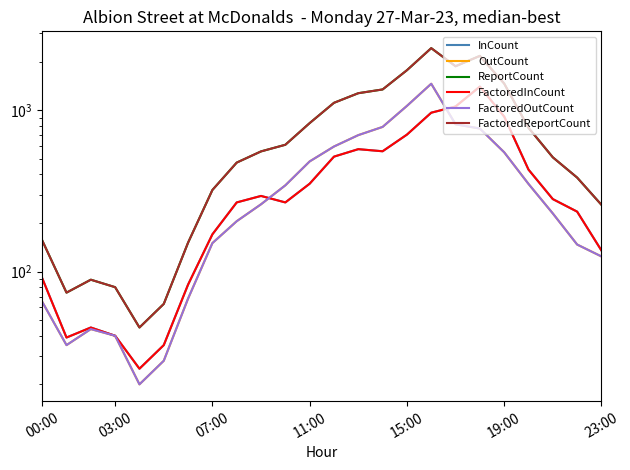

What is the sum of all FactoredOutCount values?

9323